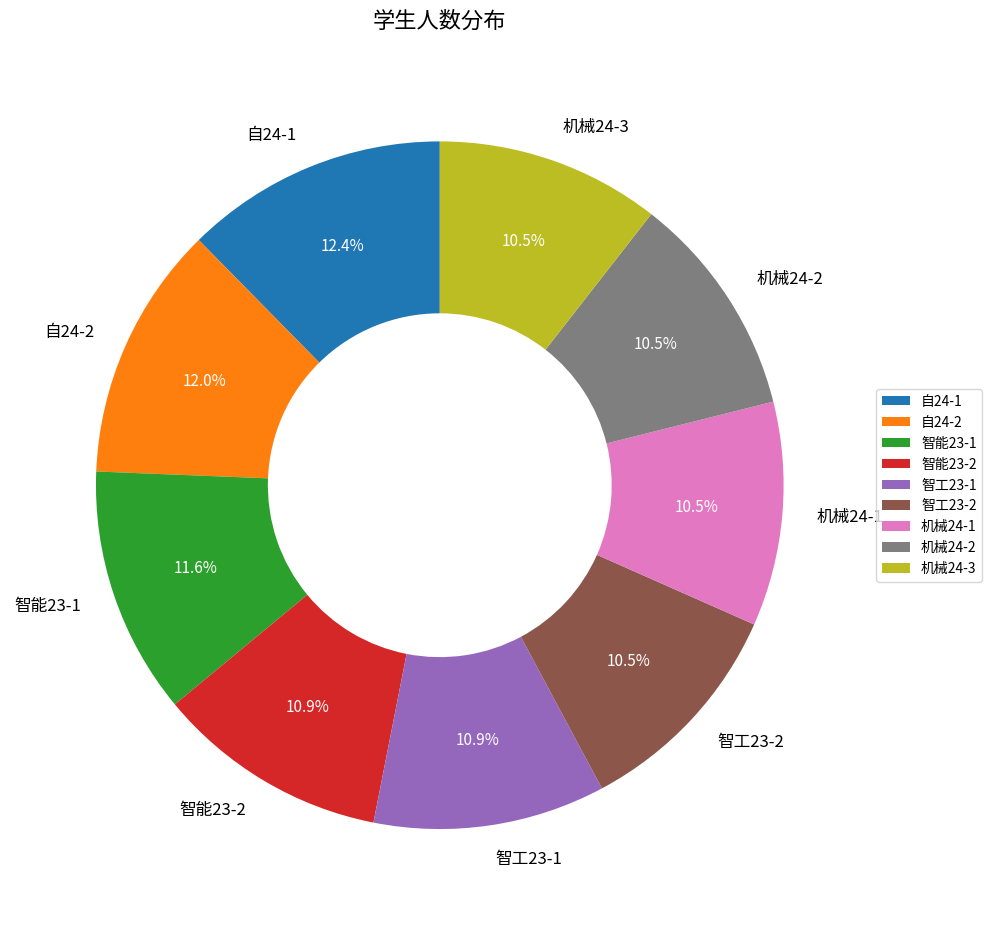

Do 智工23-2 and 自24-2 together represent more than half of the pie?

No